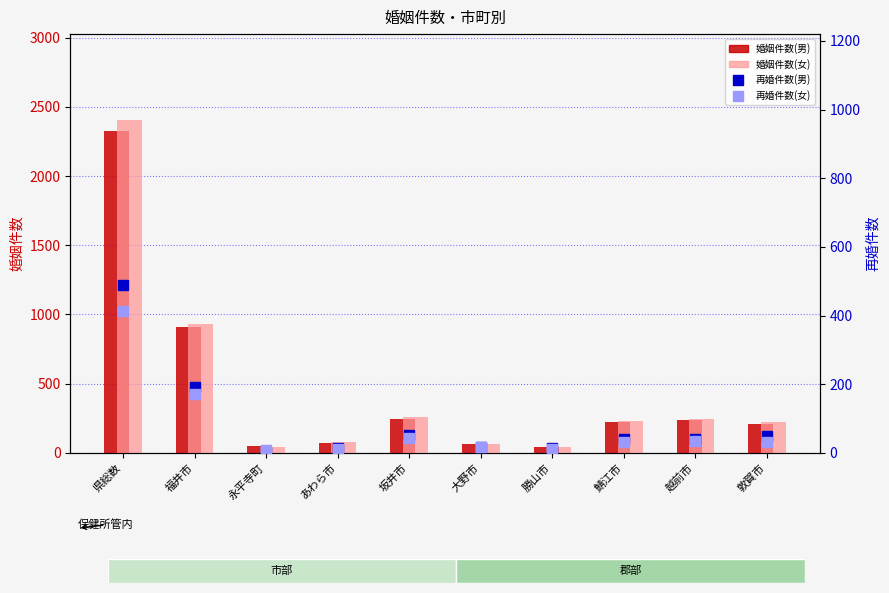

What is the label of the 10th bar from the right?

県総数